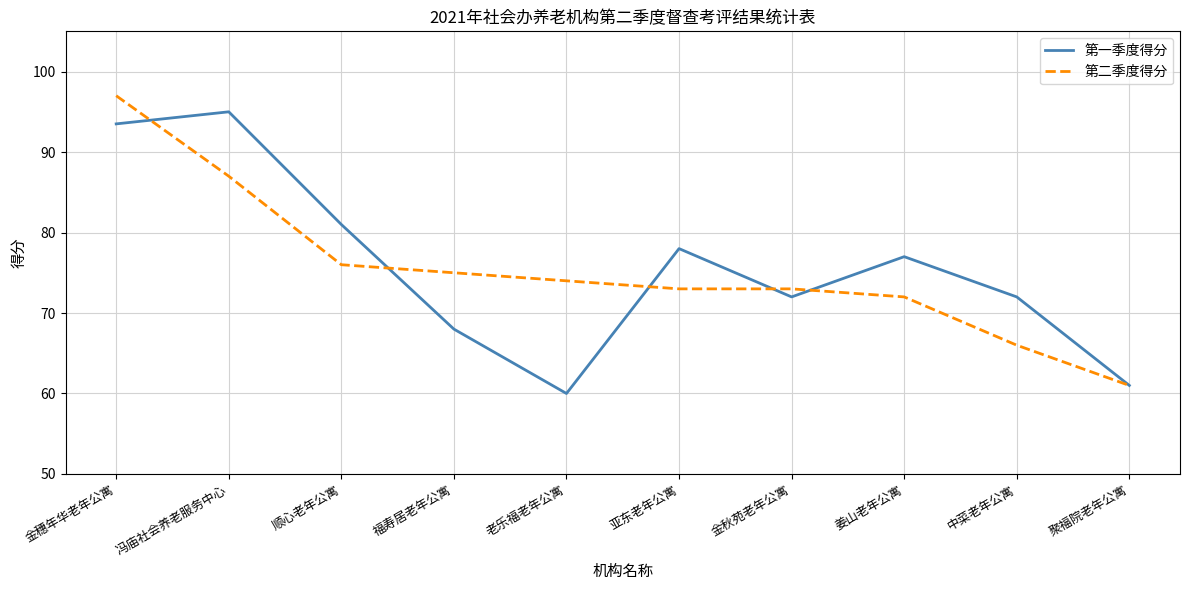

At which category is the sum across all series the highest?

金穗年华老年公寓